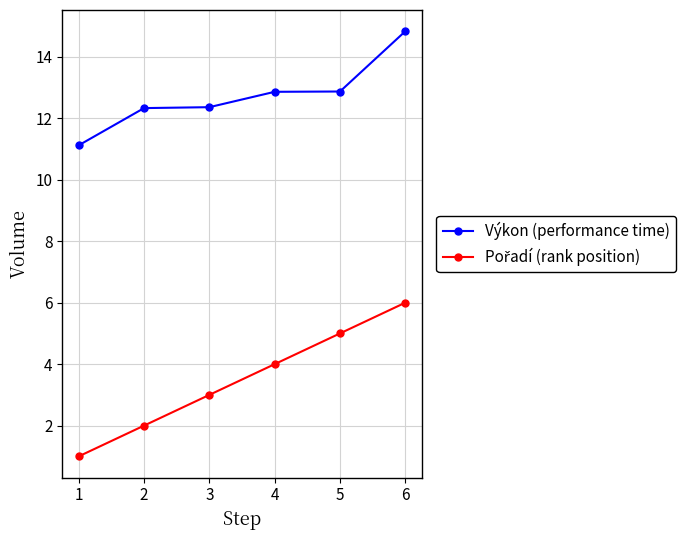

The value of Výkon (performance time) at 3 is 12.4. True or false?

True